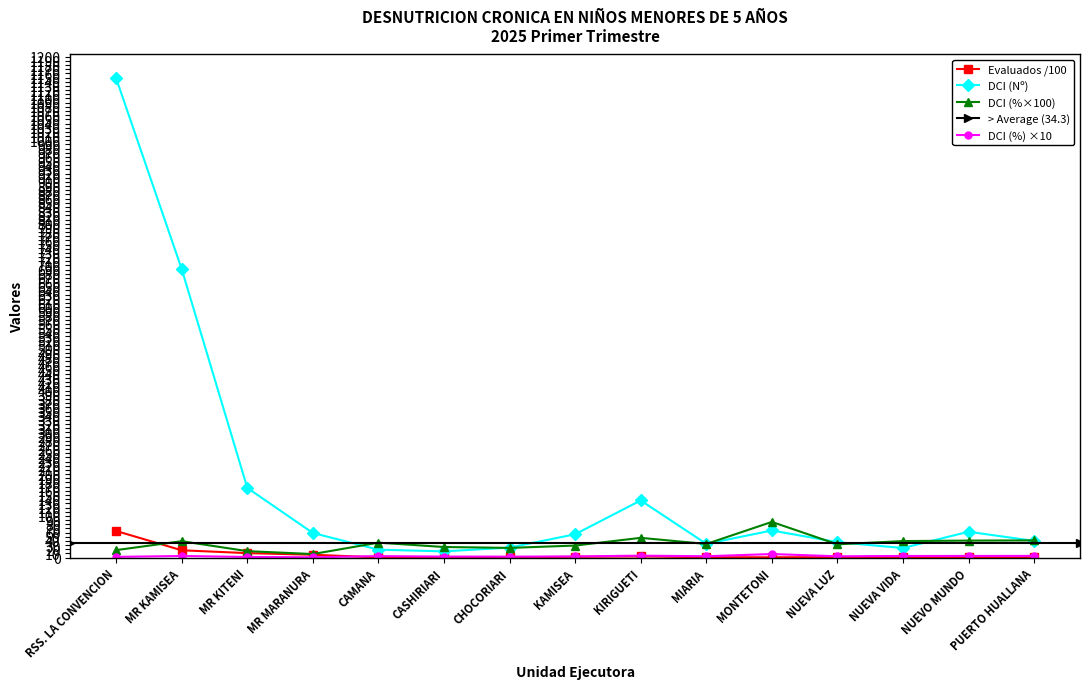

True or false: DCI (Nº) has more than 0 interior local peaks.

True